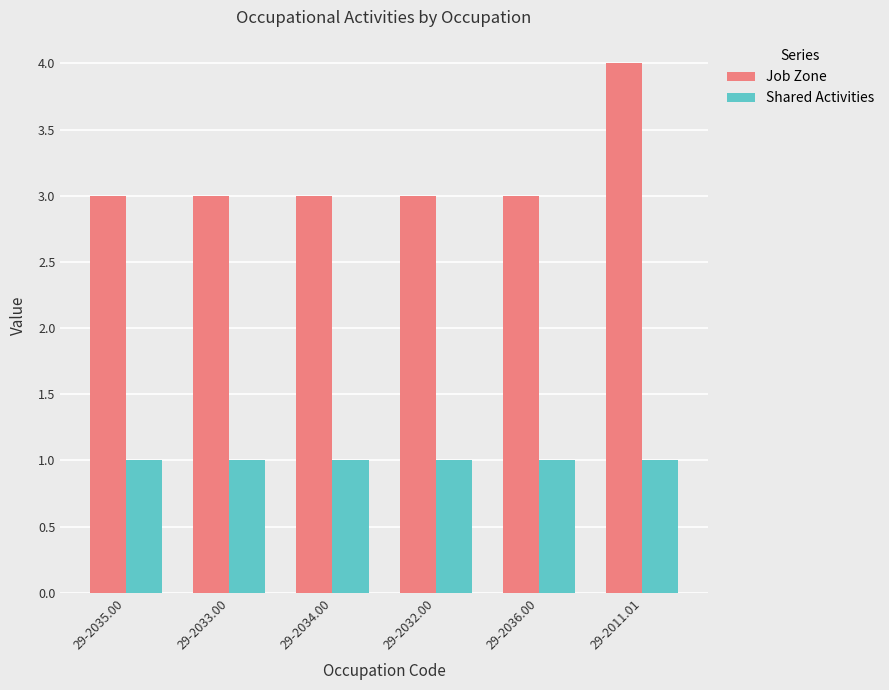

What is the average value of the Shared Activities series?

1